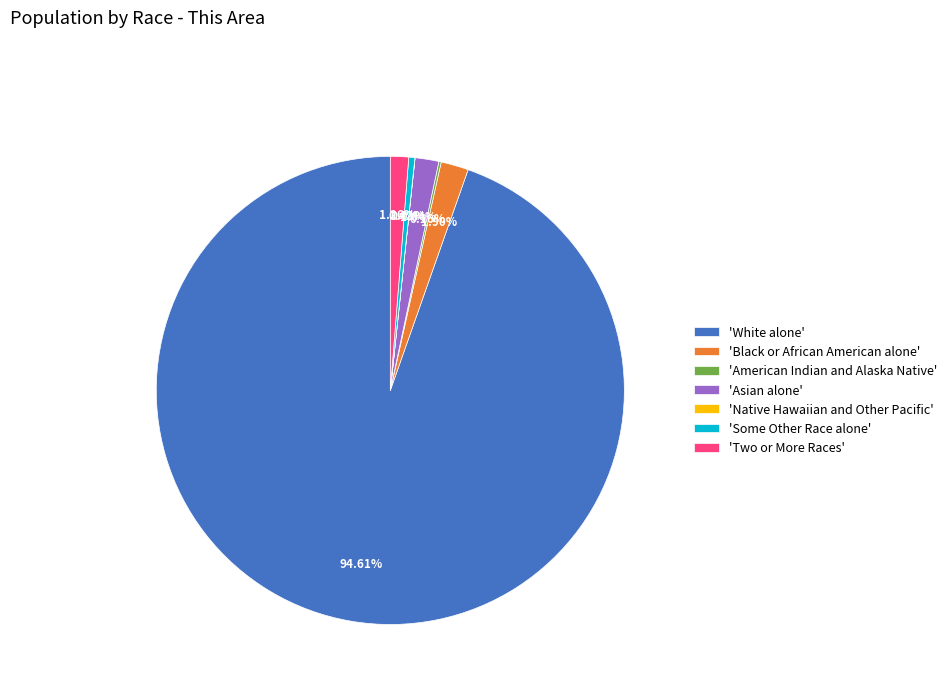

Which category has the biggest portion of the pie?

'White alone'